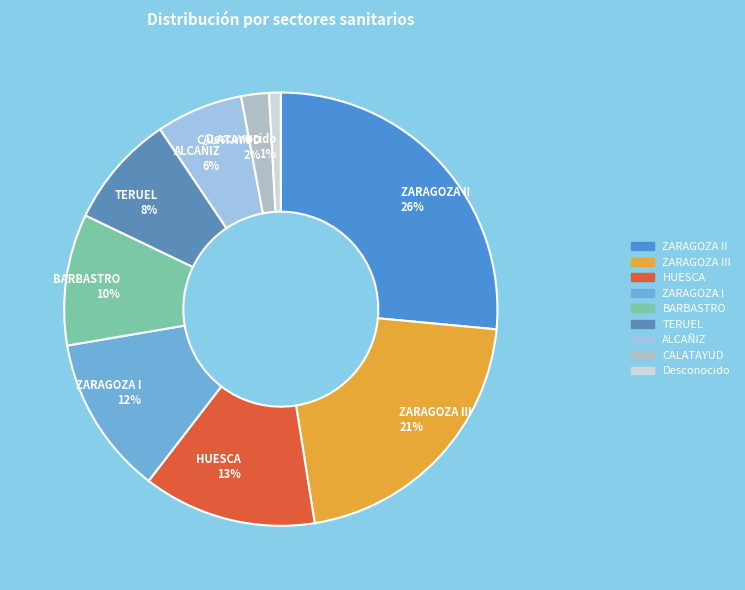

What percentage is the ZARAGOZA I 12% slice, to the nearest percent?

12%